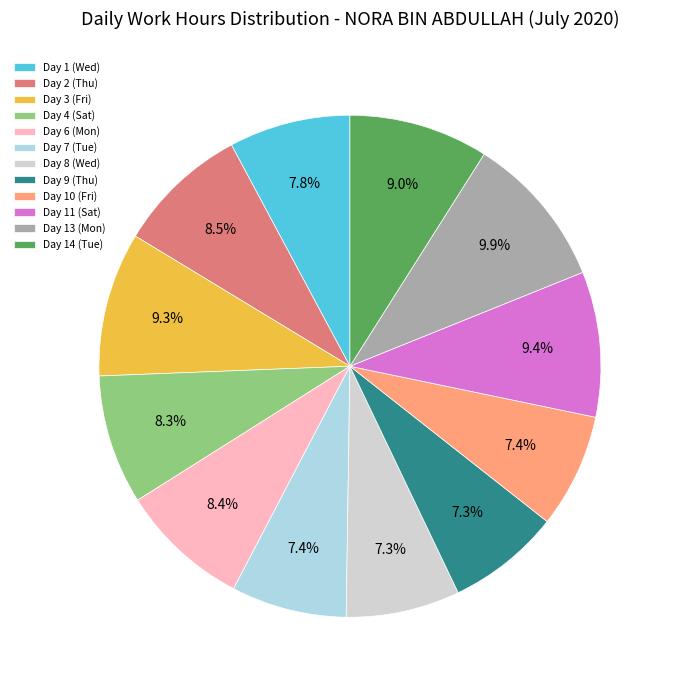

Which category has the biggest portion of the pie?

Day 13 (Mon)